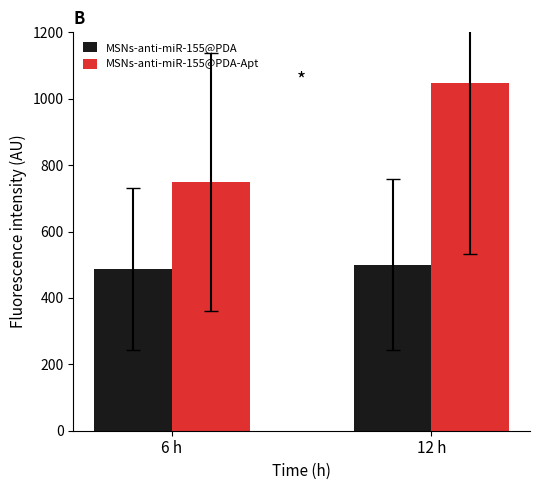

What is the sum of the MSNs-anti-miR-155@PDA values at 6 h and 12 h?

986.7